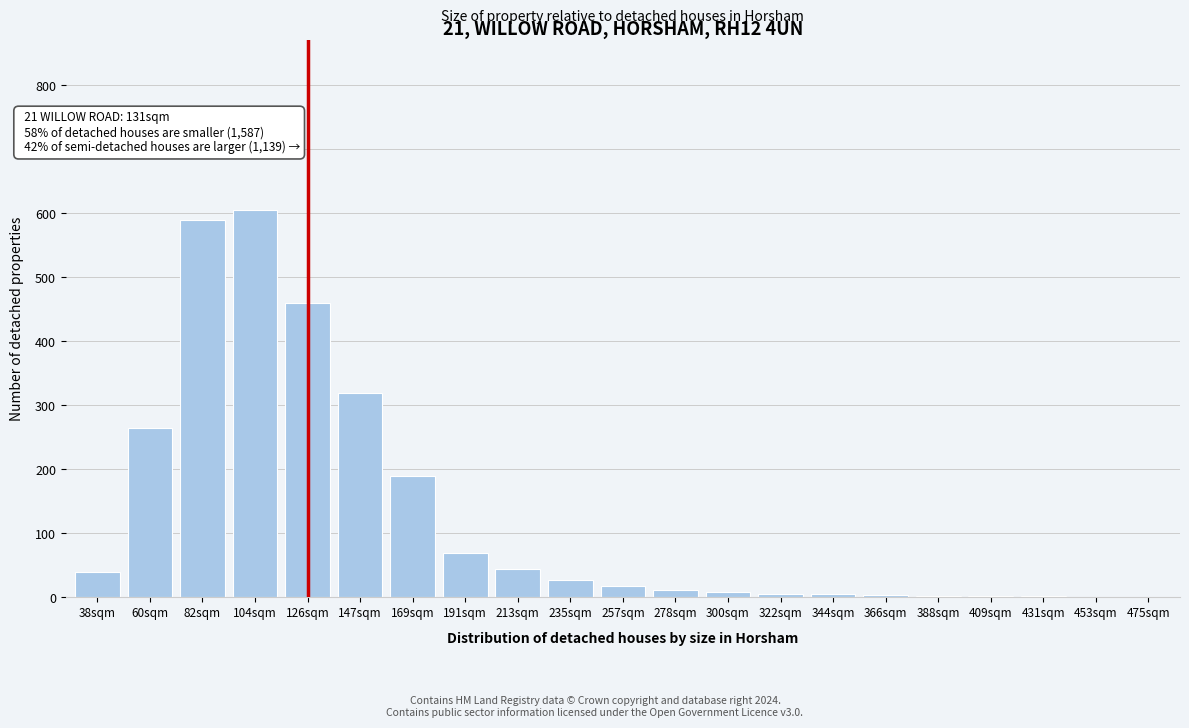

The chart shows a value of 5 at 344sqm. True or false?

True